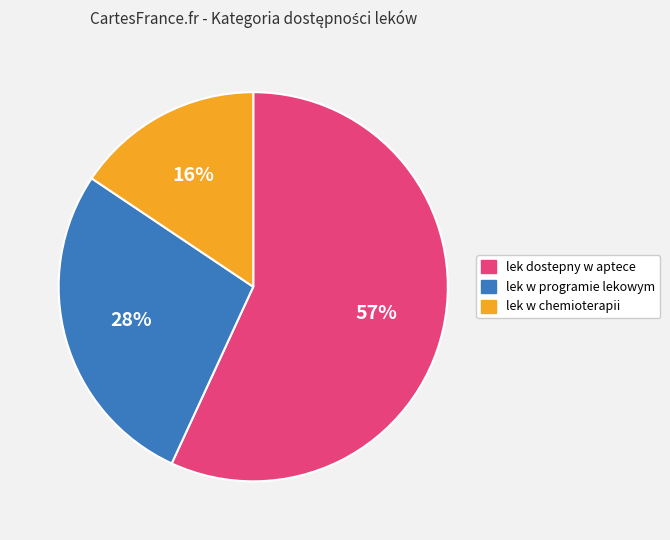

Does any single category account for the majority?

Yes